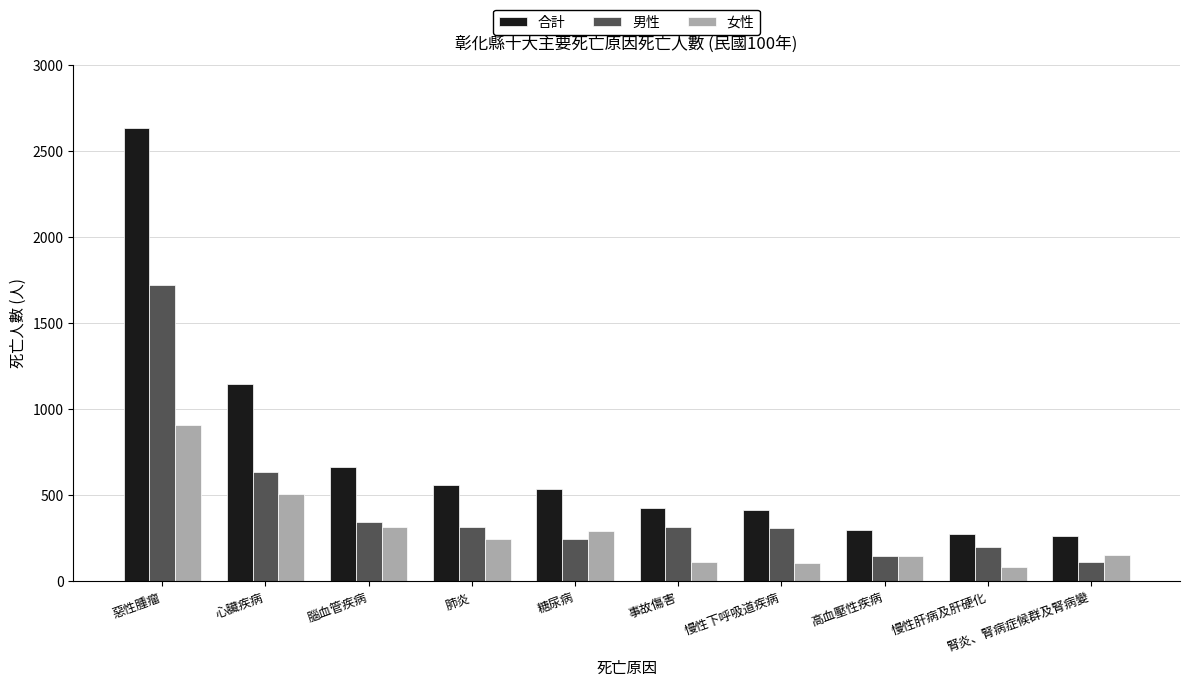

How many series are shown in this chart?

3